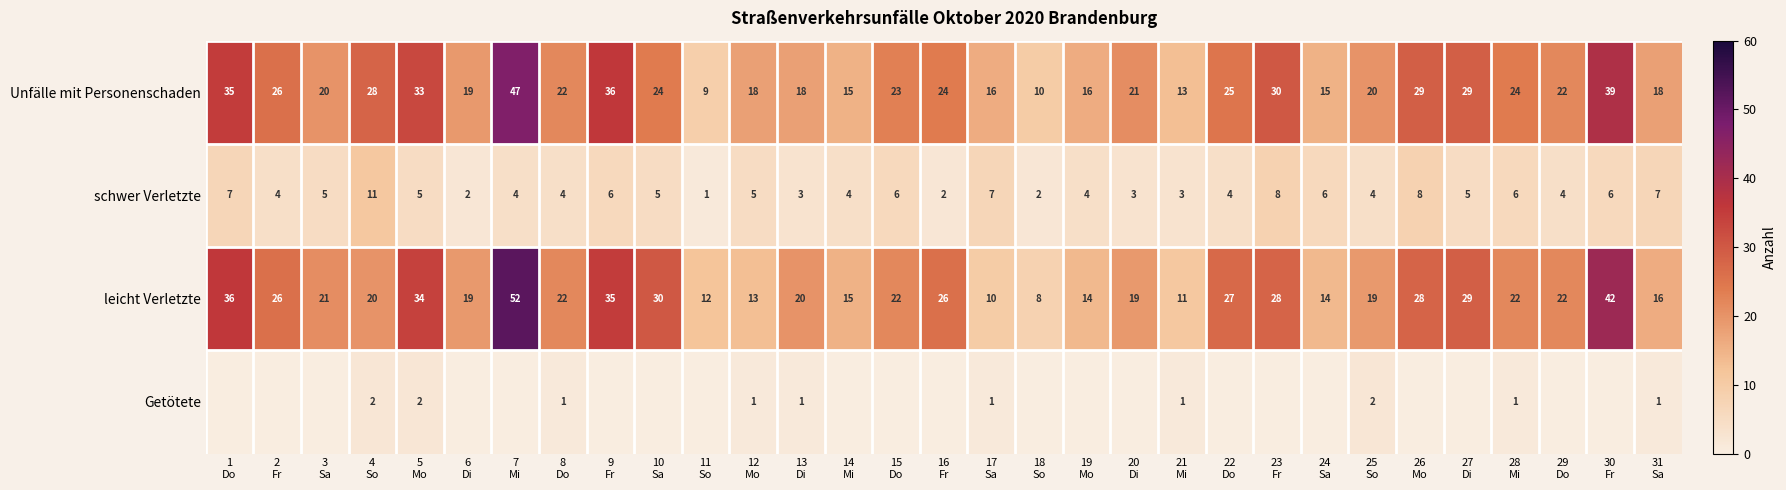

What is the difference between the maximum and minimum values in the schwer Verletzte series?

10